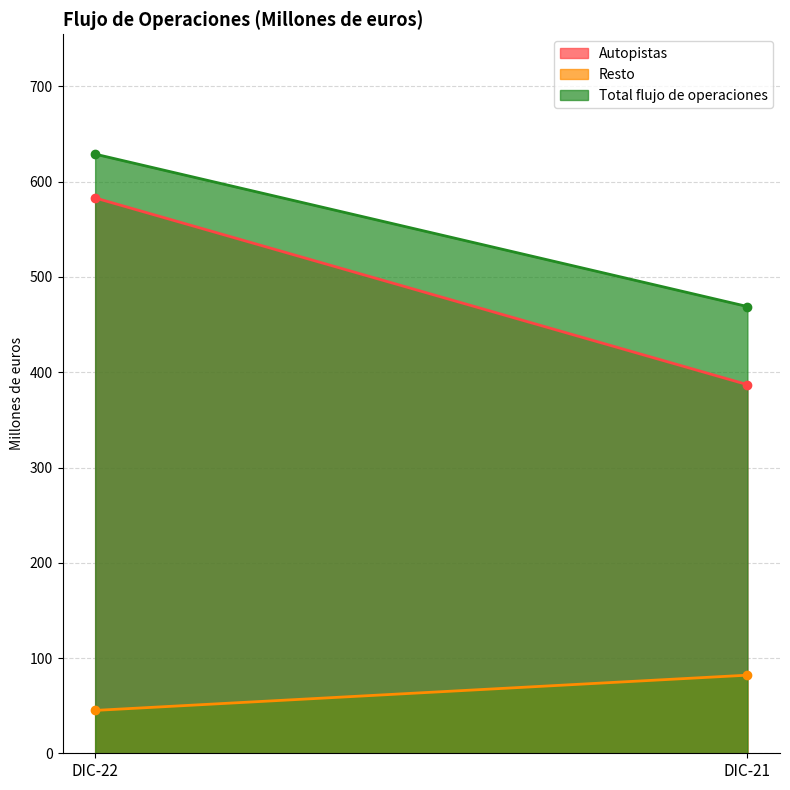

What are all the series names shown in the legend?

Autopistas, Resto, Total flujo de operaciones